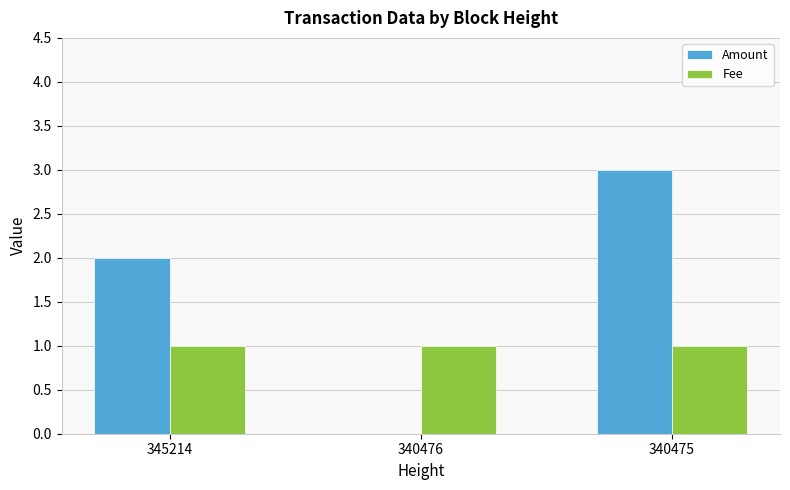

How many groups of bars are there?

3